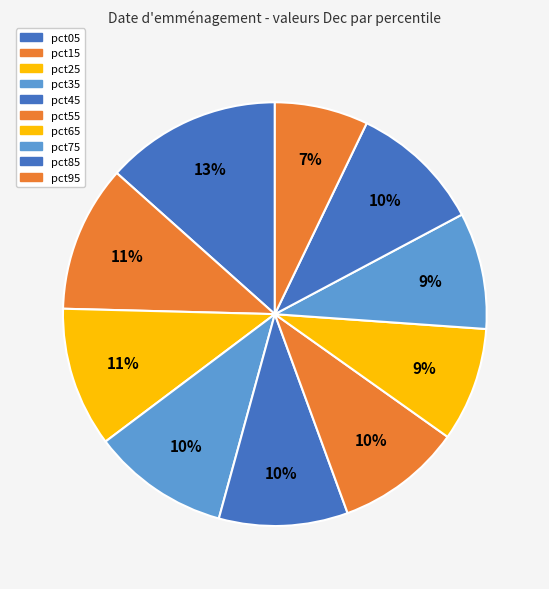

Is it true that pct75 is 1% of the pie?

False